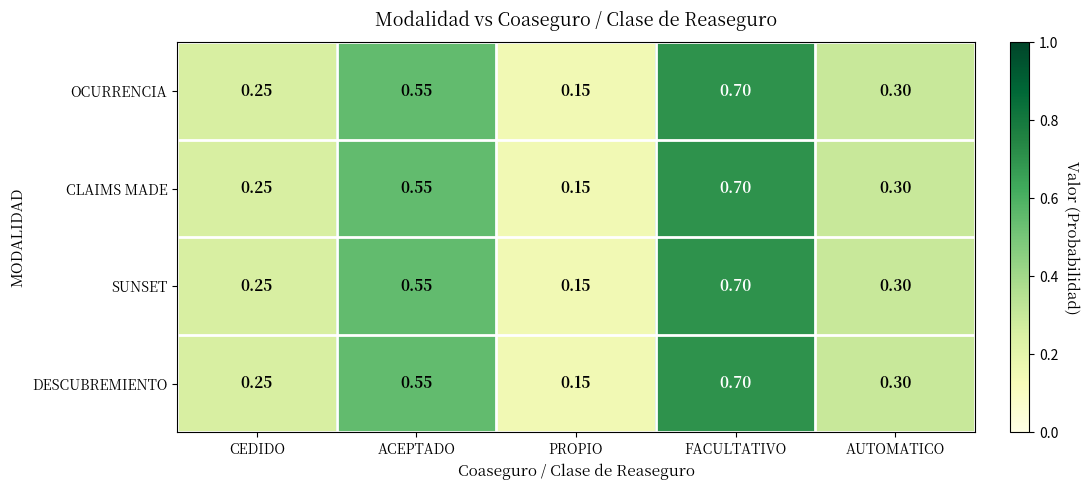

At how many categories does at least one series exceed 0?

5